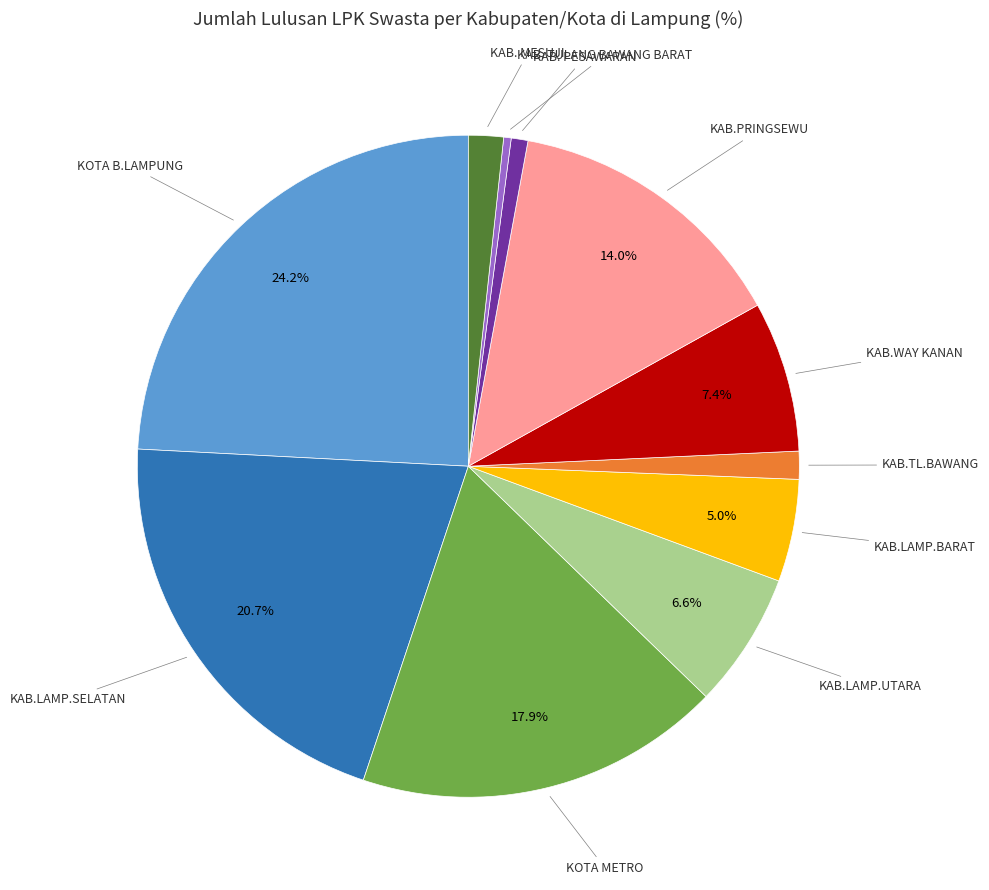

Does any single category account for the majority?

No